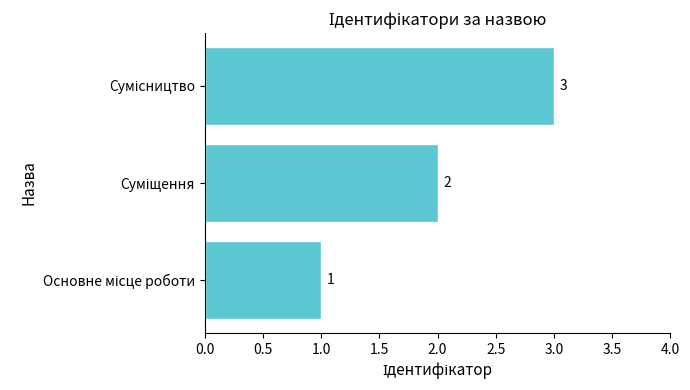

How many bars are there in total?

3